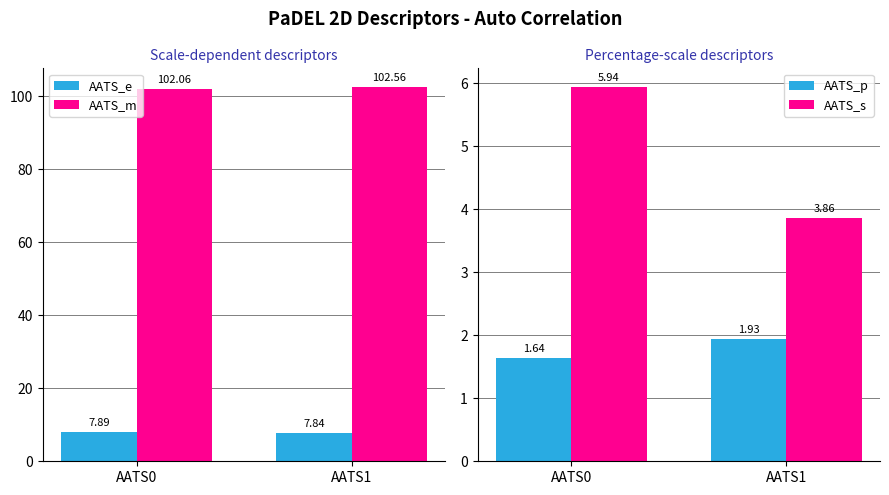

Is the value of AATS_p at AATS1 greater than the value of AATS_m at AATS1?

No